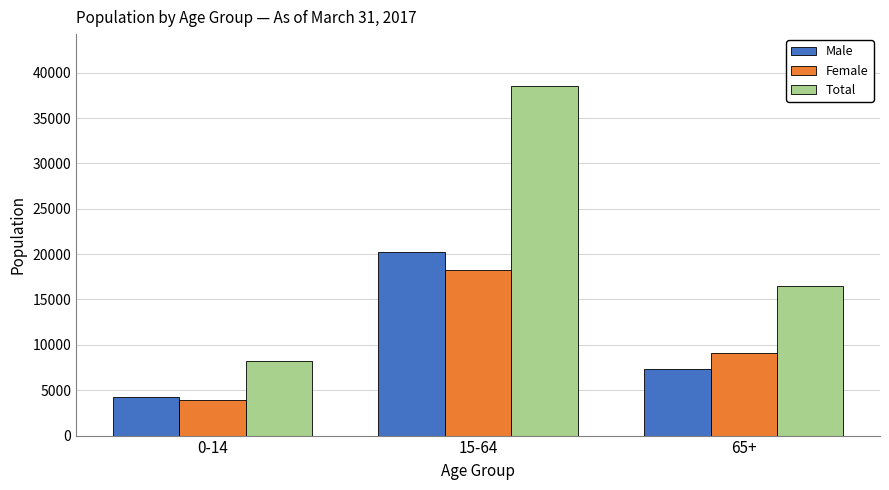

What is the approximate value of Female at 0-14, to the nearest 50?

3900